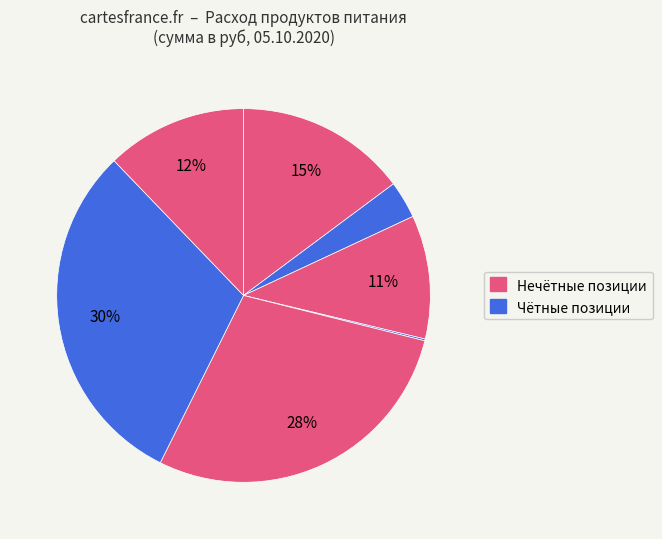

How many slices are in this pie chart?

7